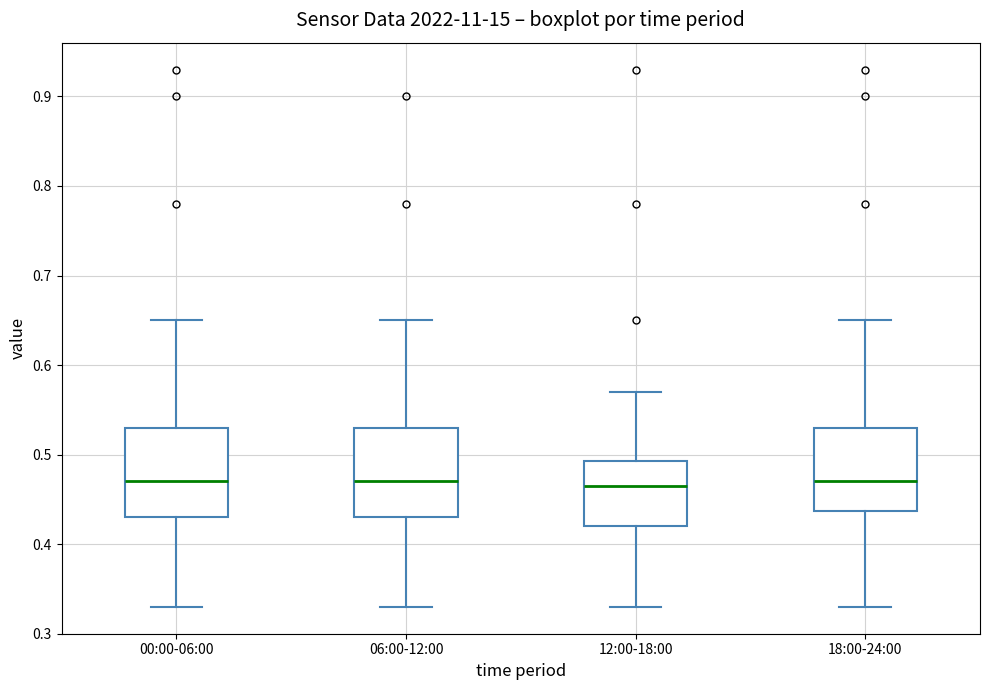

Reading left to right, transcribe this box plot: for each box, give where its median line is, the range the box spans, and where its two whiskers end, as read against the y-axis. The values are not printed on the chart, so give them approximately, as read against the axis.

00:00-06:00: median 0.47, box 0.43 to 0.53, whiskers 0.33 to 0.65
06:00-12:00: median 0.47, box 0.43 to 0.53, whiskers 0.33 to 0.65
12:00-18:00: median 0.47, box 0.42 to 0.49, whiskers 0.33 to 0.57
18:00-24:00: median 0.47, box 0.44 to 0.53, whiskers 0.33 to 0.65